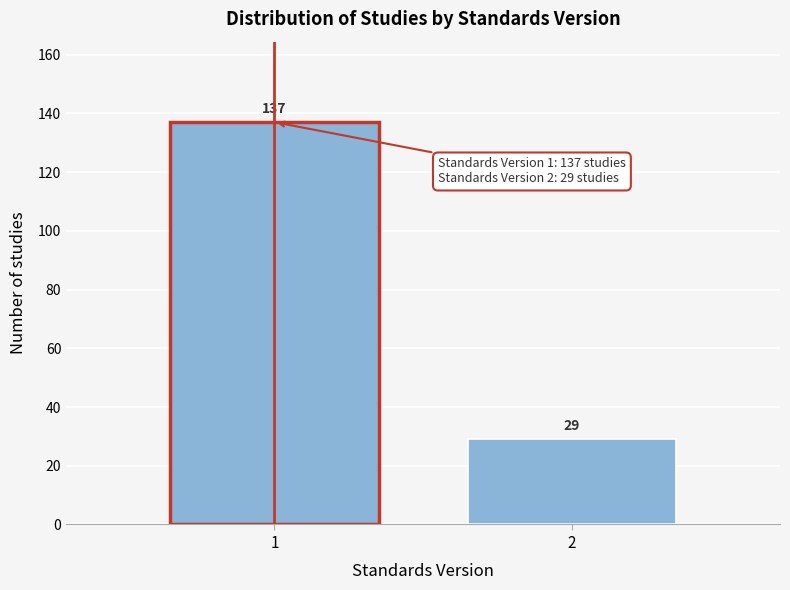

Reading right to left, transcribe all the data shown in this chart.

2=29	1=137